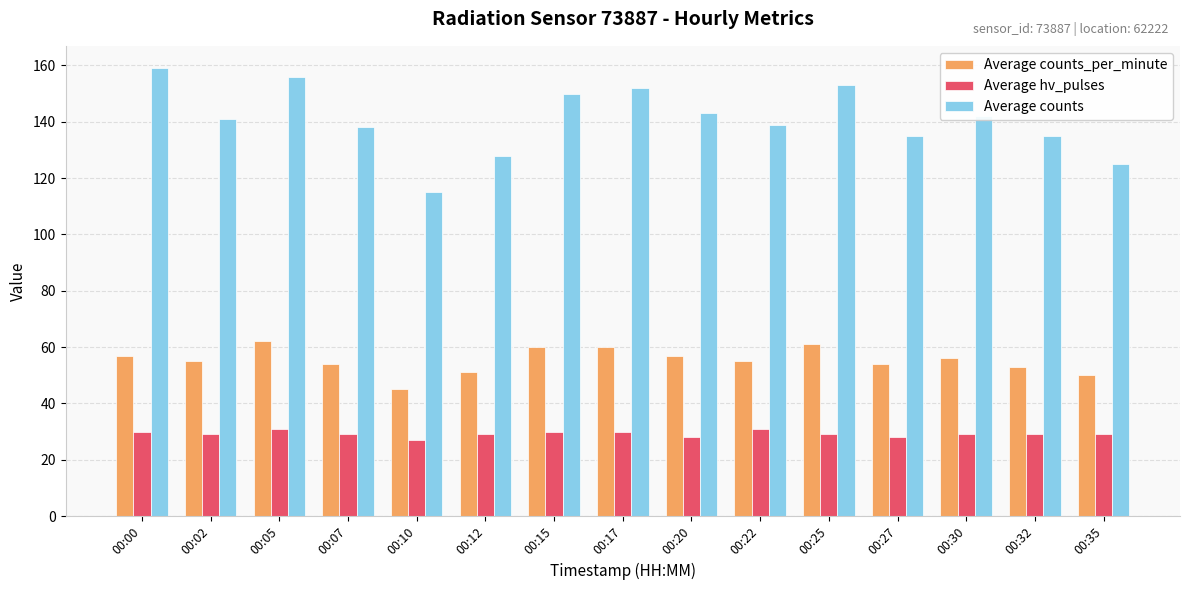

Reading left to right, list all the values displayed in this chart.

Average counts_per_minute: 00:00=57	00:02=55	00:05=62	00:07=54	00:10=45	00:12=51	00:15=60	00:17=60	00:20=57	00:22=55	00:25=61	00:27=54	00:30=56	00:32=53	00:35=50
Average hv_pulses: 00:00=30	00:02=29	00:05=31	00:07=29	00:10=27	00:12=29	00:15=30	00:17=30	00:20=28	00:22=31	00:25=29	00:27=28	00:30=29	00:32=29	00:35=29
Average counts: 00:00=159	00:02=141	00:05=156	00:07=138	00:10=115	00:12=128	00:15=150	00:17=152	00:20=143	00:22=139	00:25=153	00:27=135	00:30=142	00:32=135	00:35=125